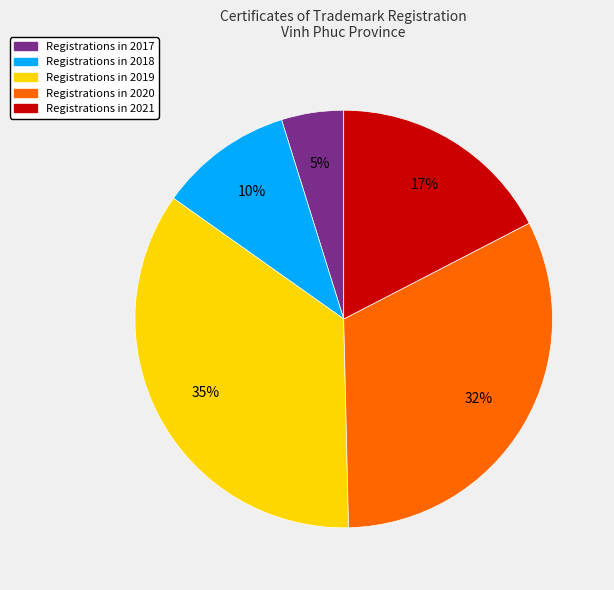

Does any single category account for the majority?

No